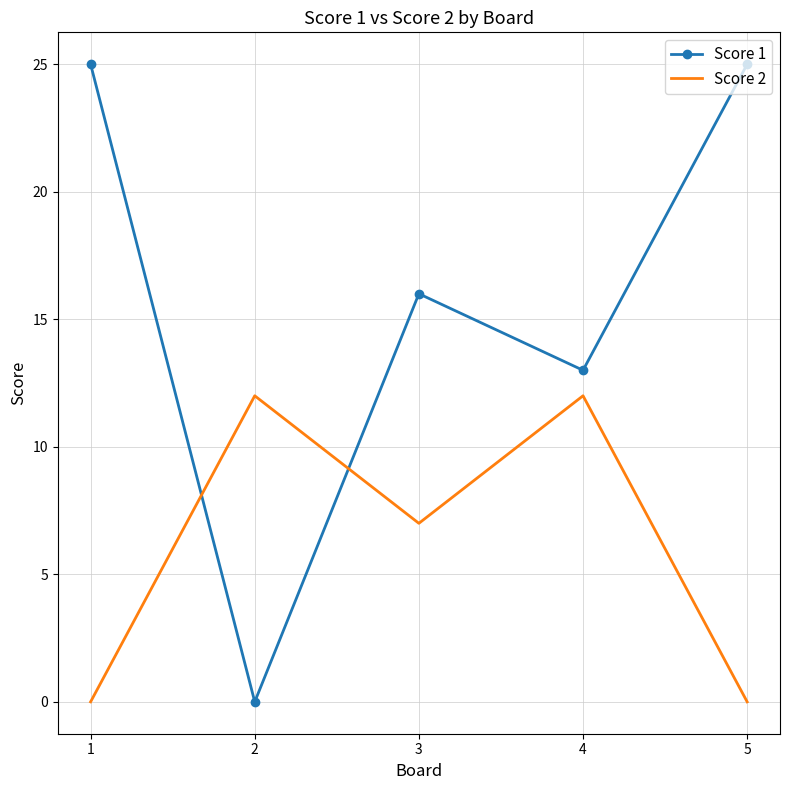

Which series has the widest spread of values?

Score 1